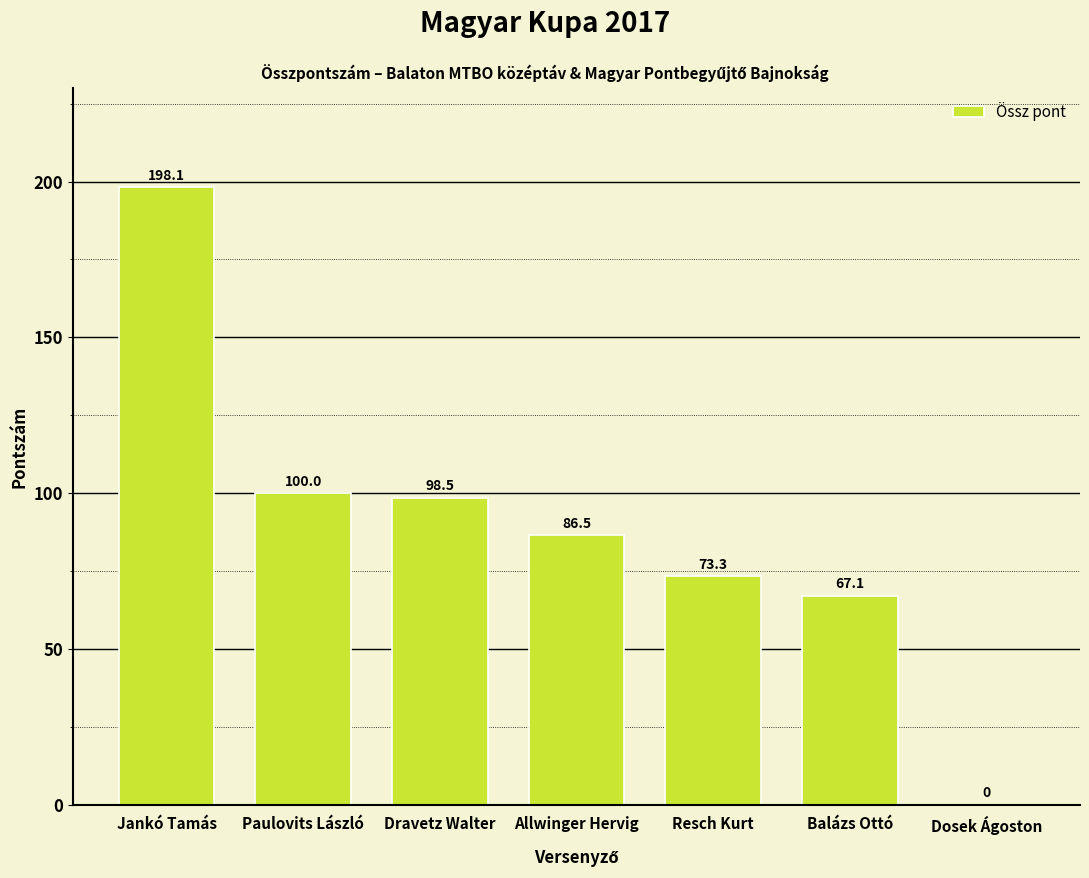

The chart shows a value of 98.5 at Dravetz Walter. True or false?

True